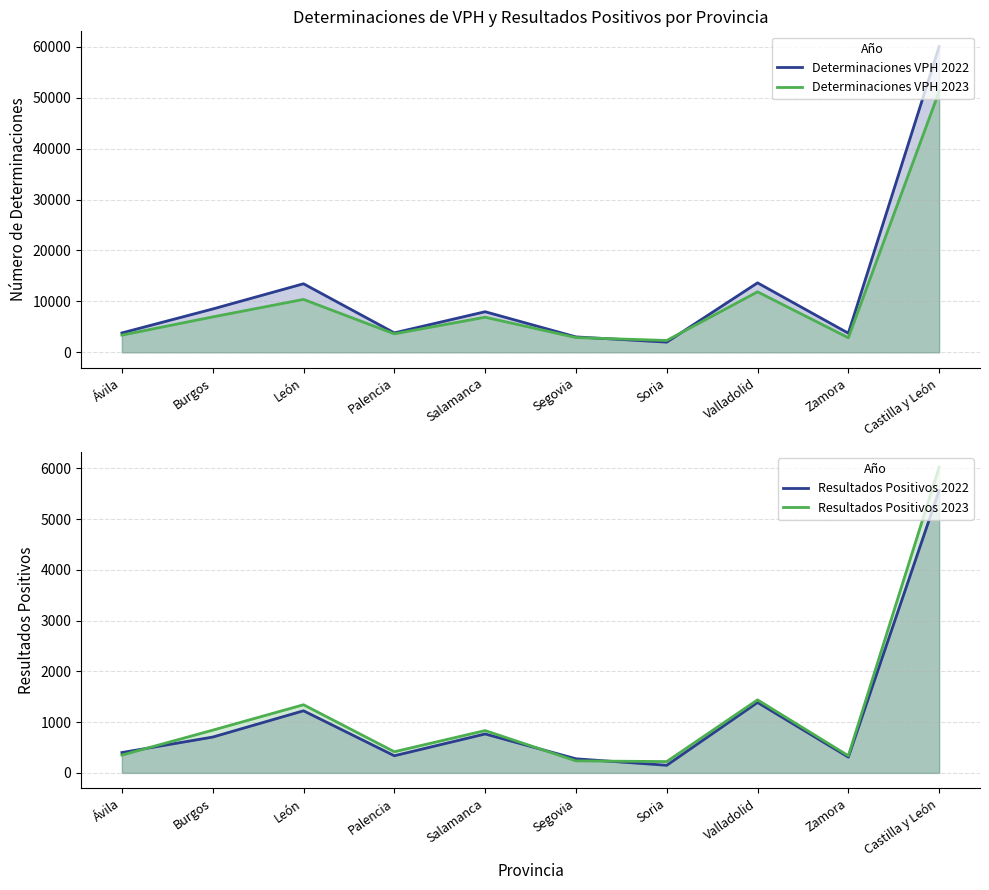

What are all the series names shown in the legend?

Determinaciones VPH 2022, Determinaciones VPH 2023, Resultados Positivos 2022, Resultados Positivos 2023